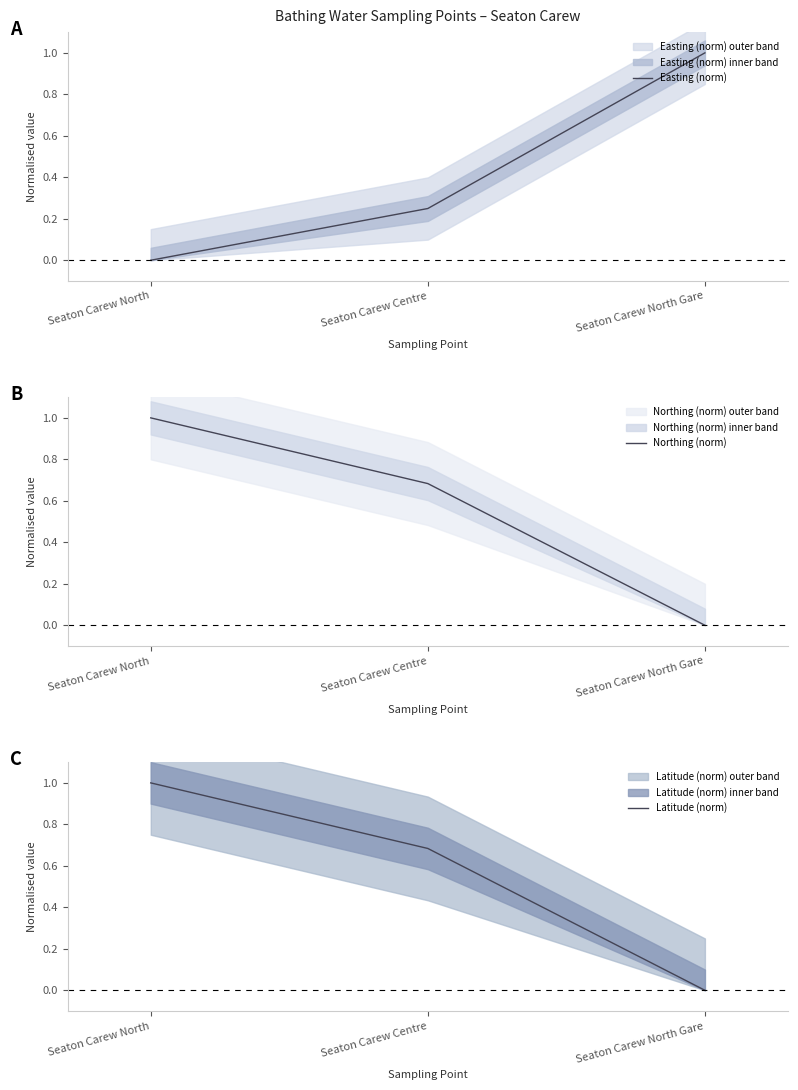

What is the difference between the highest and lowest values at Seaton Carew Centre?

0.4